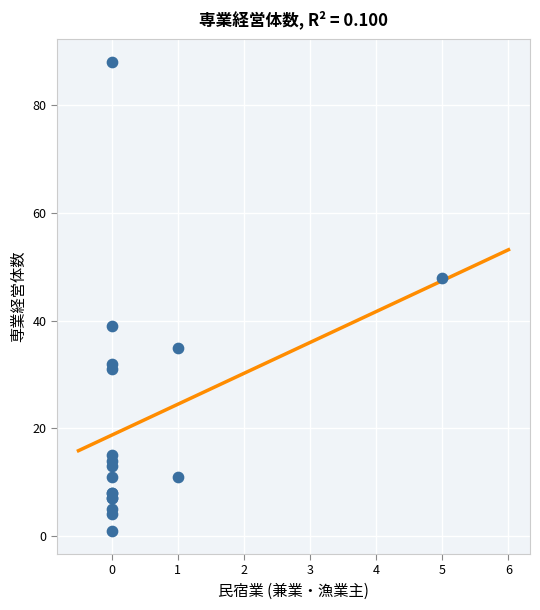

What Y value in the scatter plot is closest to 44?

48